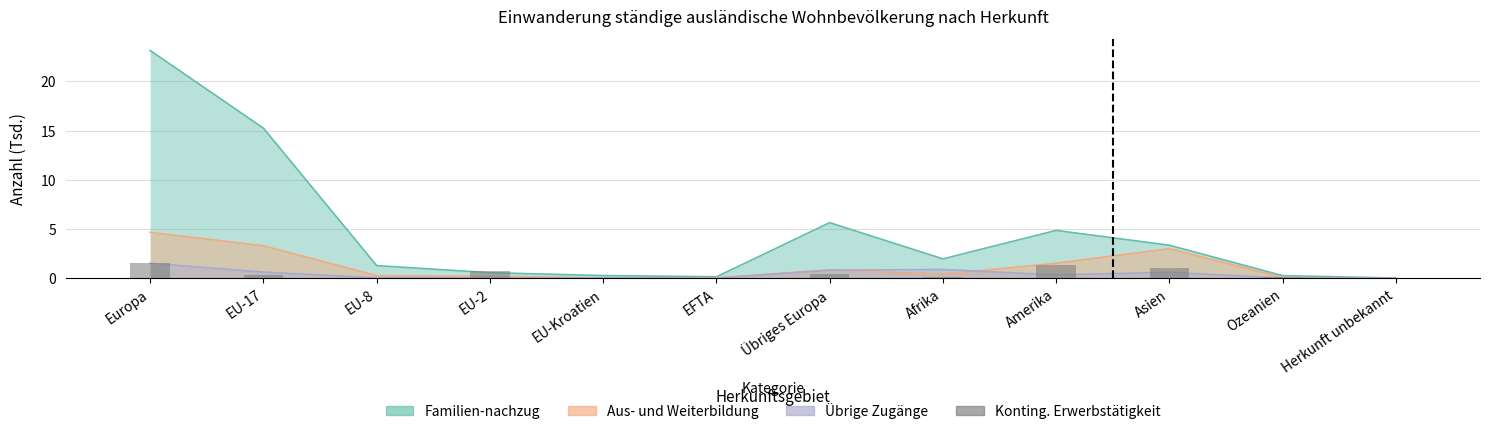

The chart shows a value of 0.7 at Übriges Europa. True or false?

False